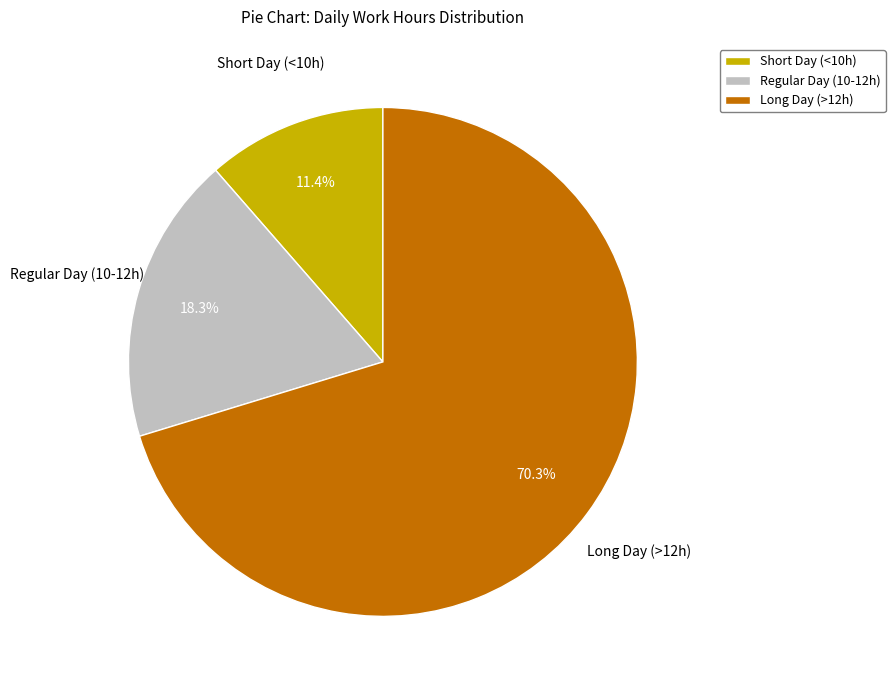

Is there a majority slice in this chart?

Yes